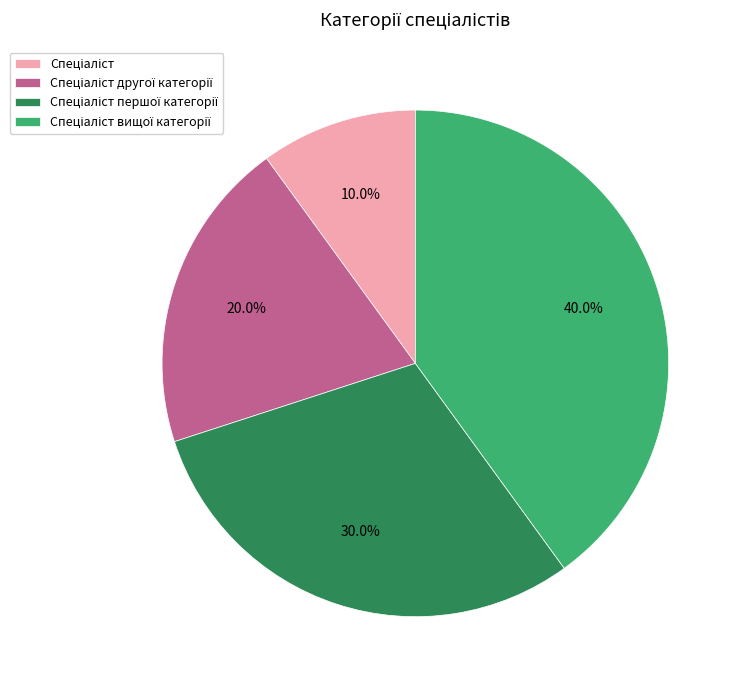

Does any single category account for the majority?

No